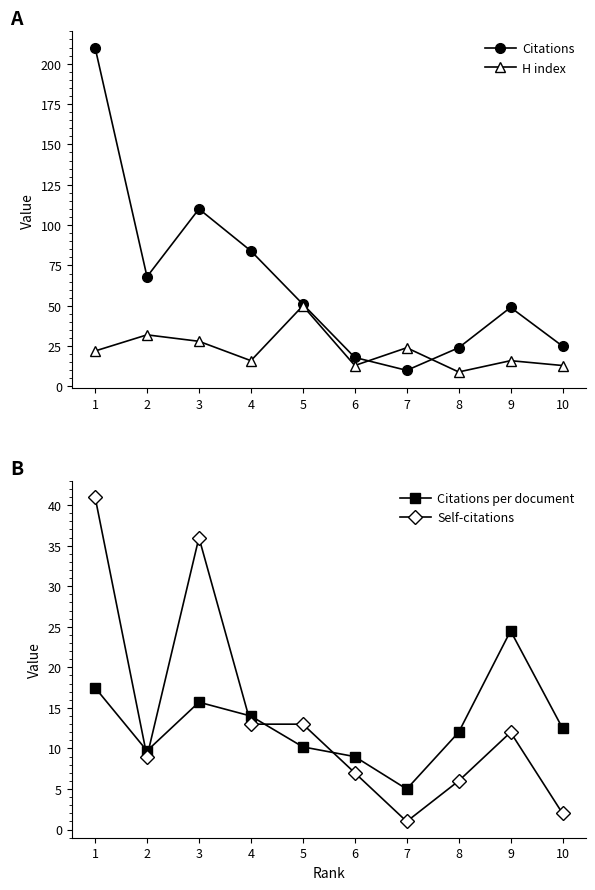

Reading left to right, list all the values displayed in this chart.

Citations: 210.0	68.0	110.0	84.0	51.0	18.0	10.0	24.0	49.0	25.0
H index: 22.0	32.0	28.0	16.0	50.0	13.0	24.0	9.0	16.0	13.0
Citations per document: 17.5	9.7	15.7	14.0	10.2	9.0	5.0	12.0	24.5	12.5
Self-citations: 41.0	9.0	36.0	13.0	13.0	7.0	1.0	6.0	12.0	2.0